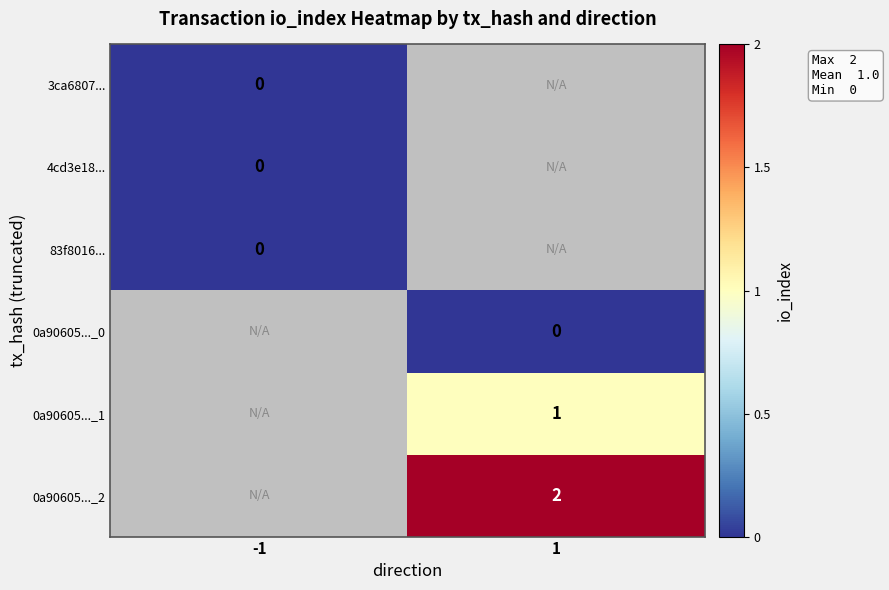

Which has a higher value, -1 or 1?

1